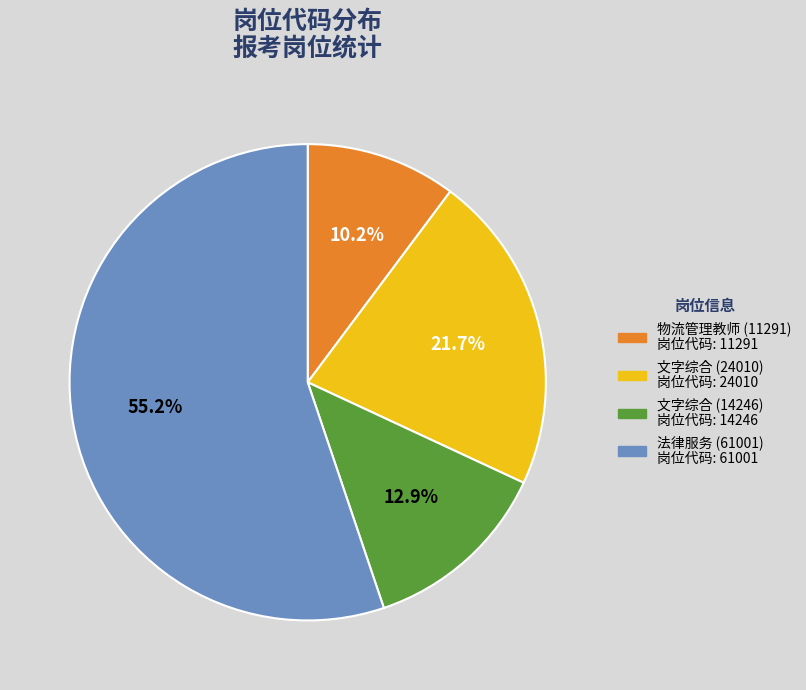

Is there any slice that represents more than half of the pie?

Yes